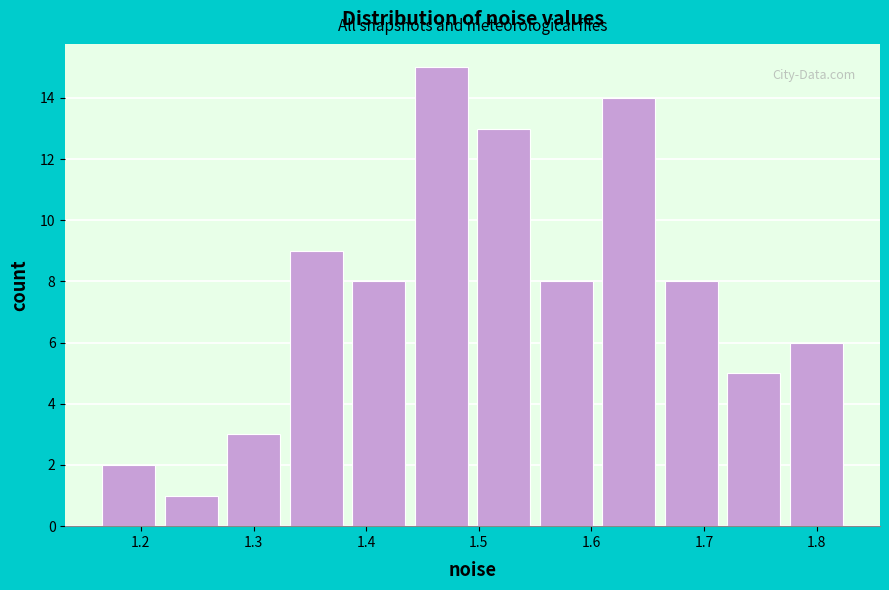

Which range on the x-axis has the tallest bar?

1.44 to 1.49